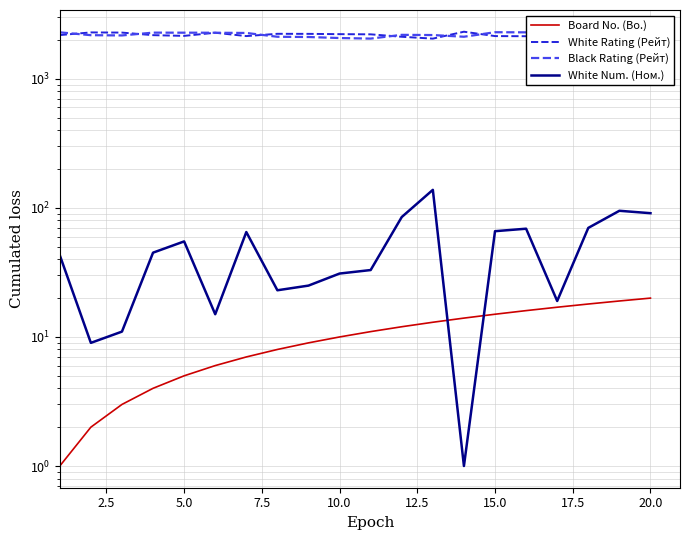

Does the chart display data point markers on the line(s)?

No